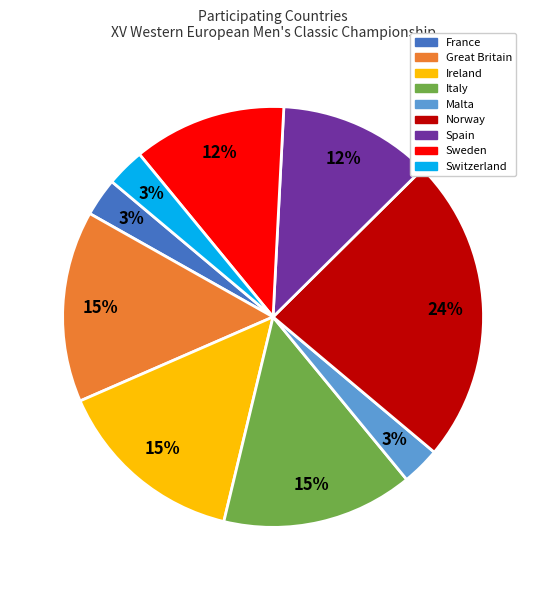

The Norway slice represents 24% of the pie. True or false?

True